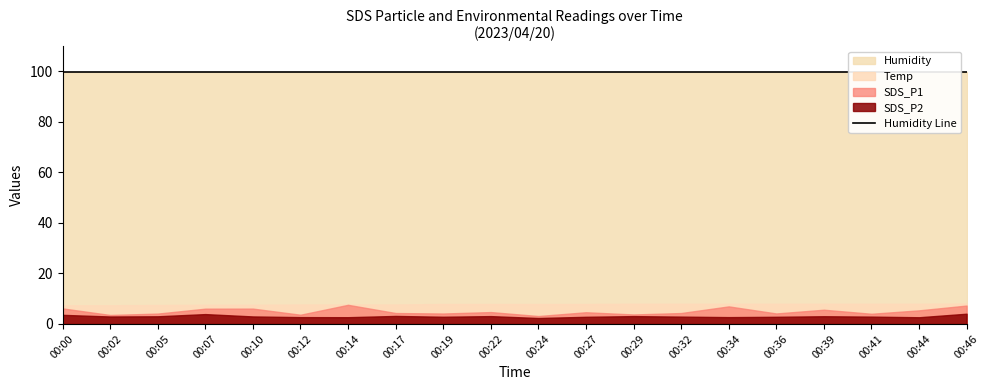

The Humidity series shows 99.9 at 00:46. True or false?

True